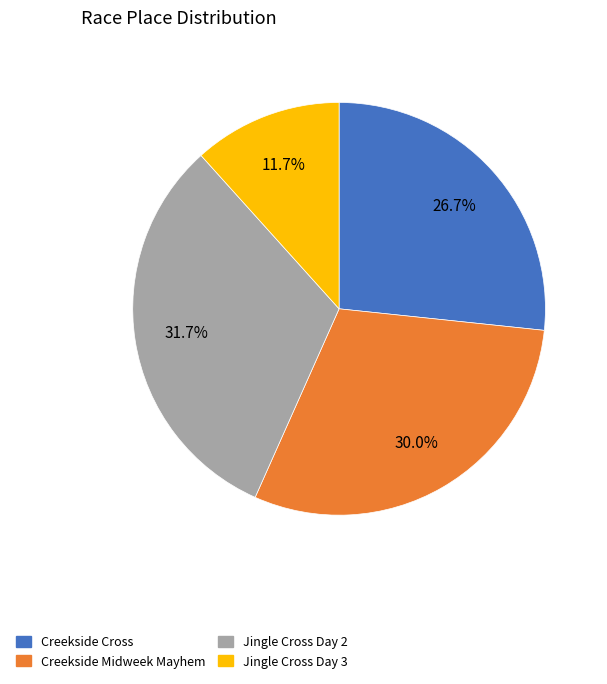

To the nearest percent, what is the combined percentage of Jingle Cross Day 2 and Creekside Cross?

58%